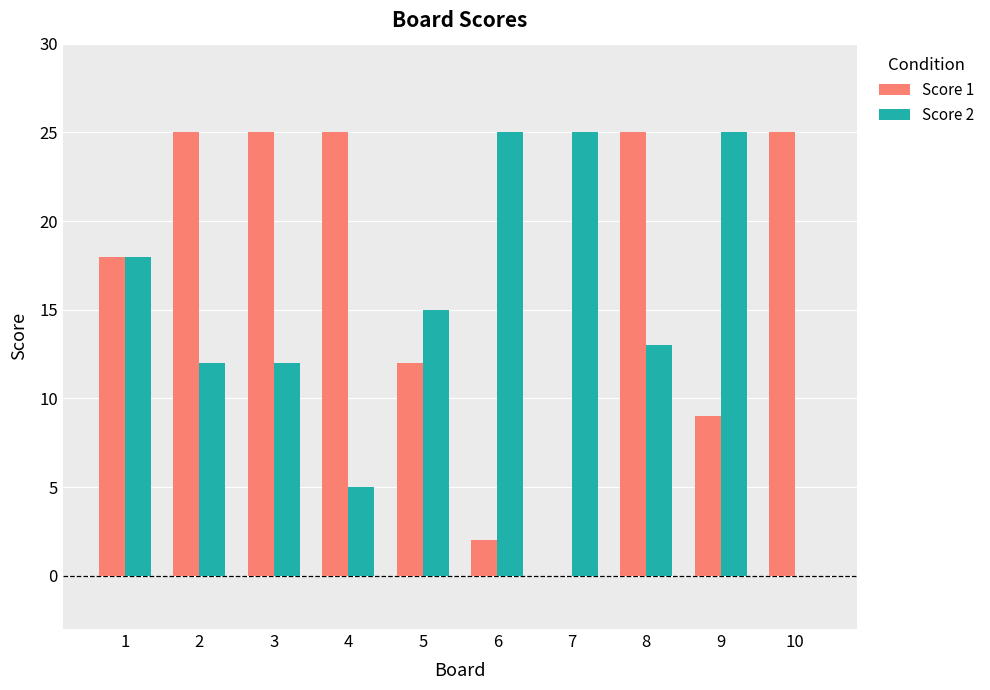

Reading left to right, transcribe all the data shown in this chart.

Score 1: 1=18	2=25	3=25	4=25	5=12	6=2	7=0	8=25	9=9	10=25
Score 2: 1=18	2=12	3=12	4=5	5=15	6=25	7=25	8=13	9=25	10=0